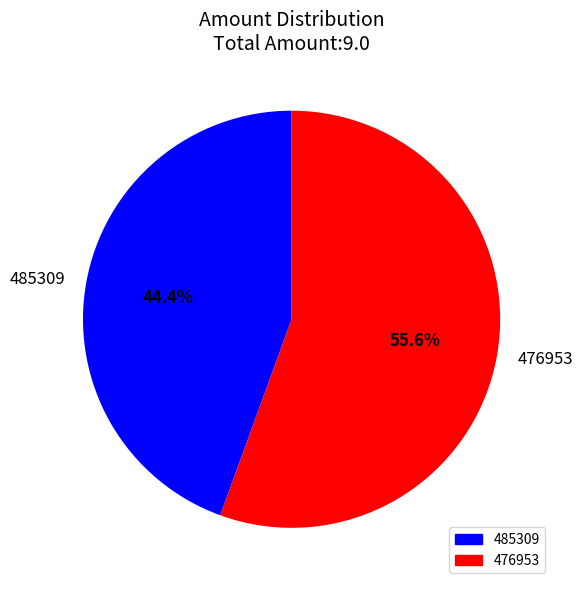

To the nearest percent, what portion does 476953 represent?

56%